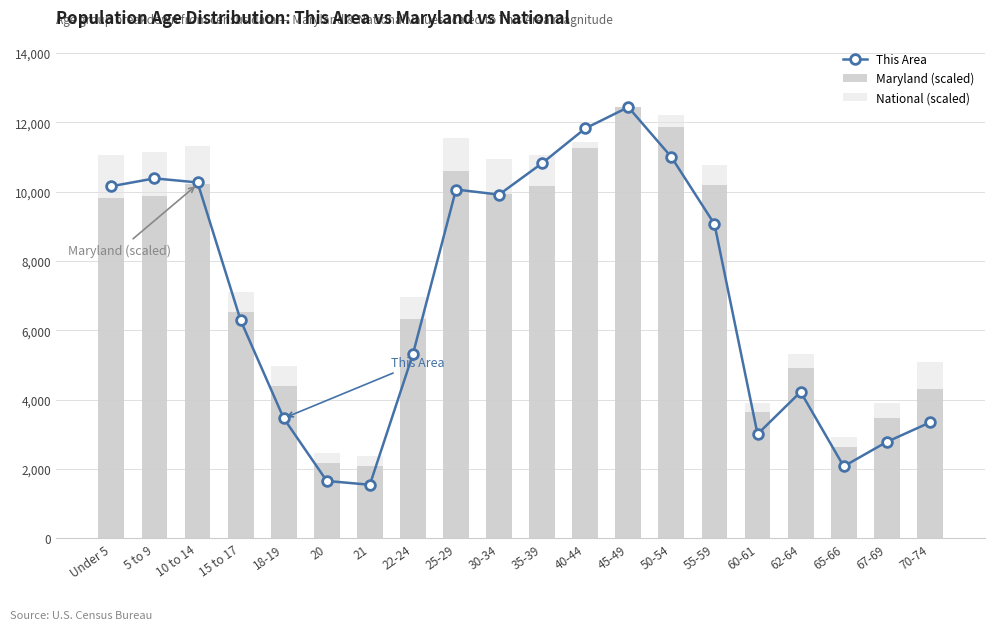

Does the chart contain any negative values?

No